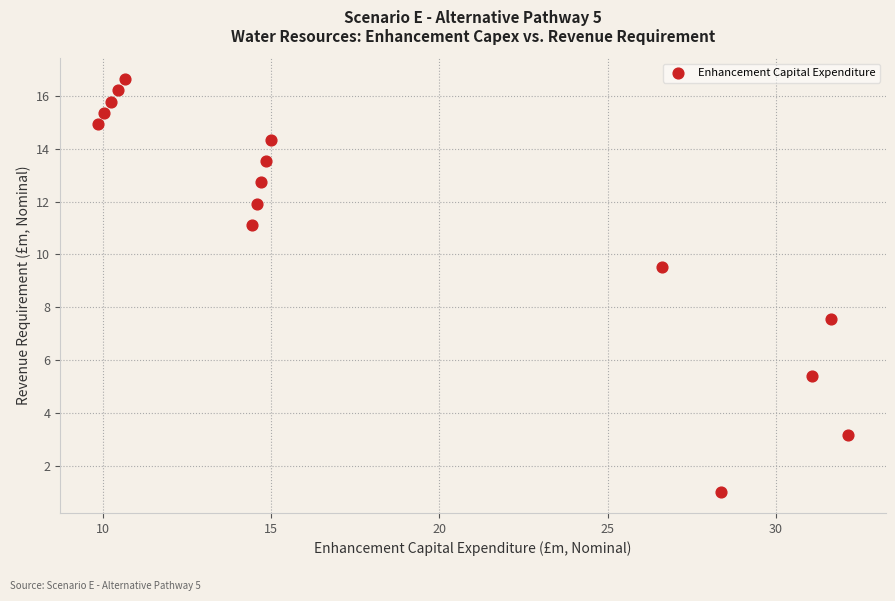

What is the range of Y values (max minus min)?

15.6